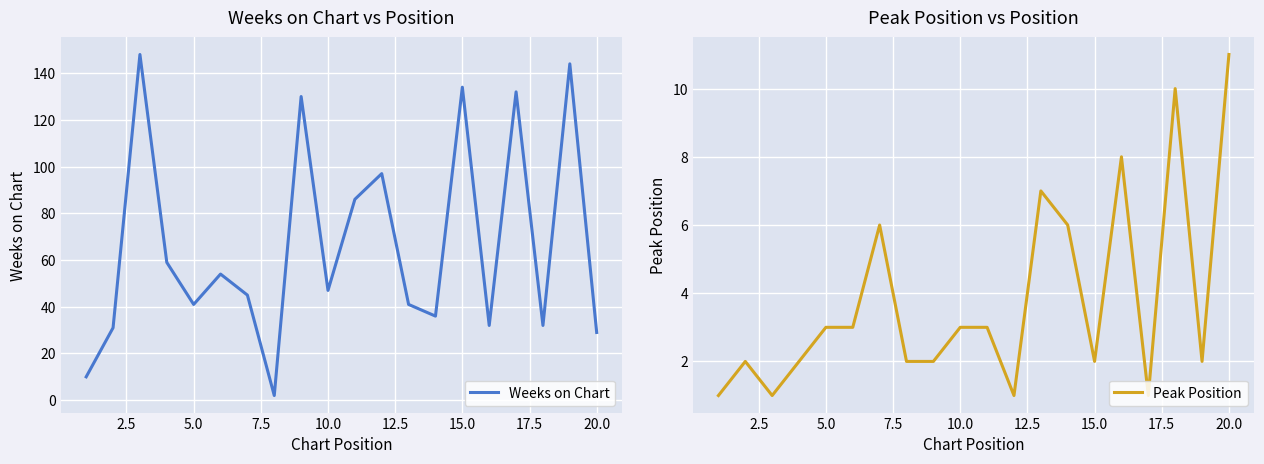

Rank the series by their average value, from lowest to highest.

Peak Position, Weeks on Chart